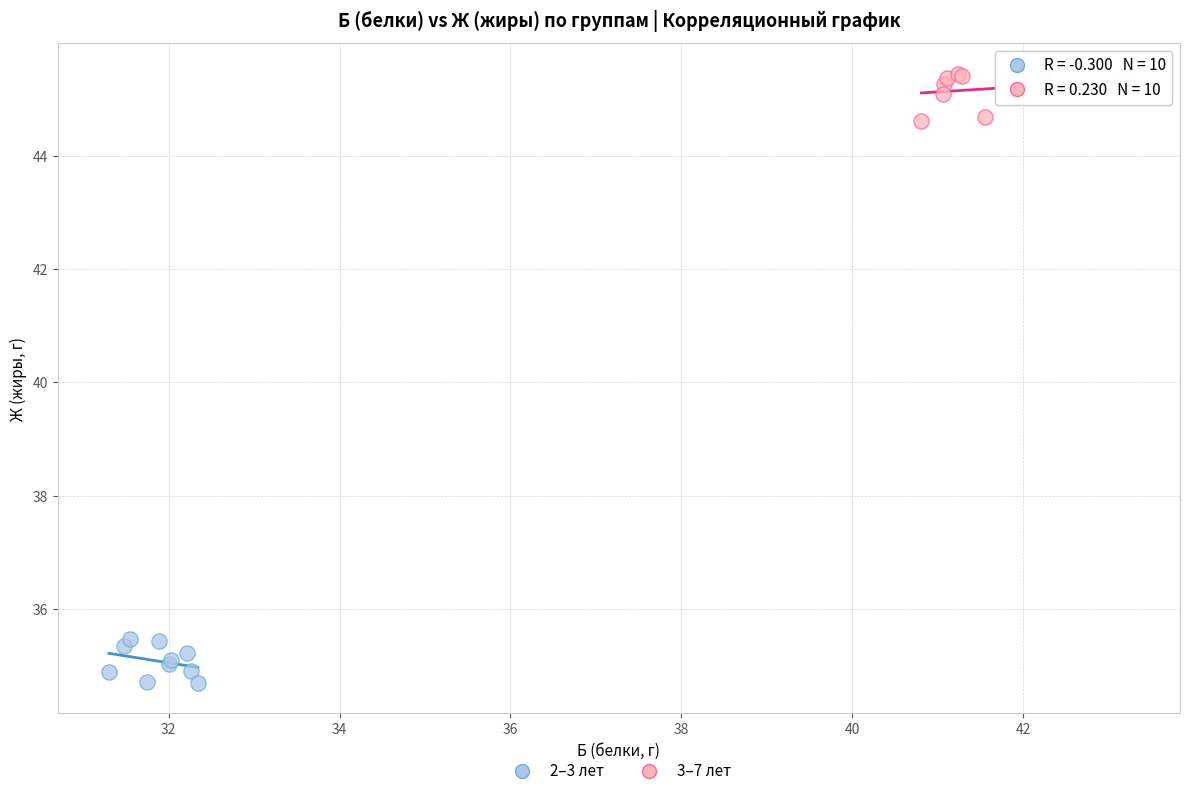

Which series contains the highest Y value?

3–7 лет